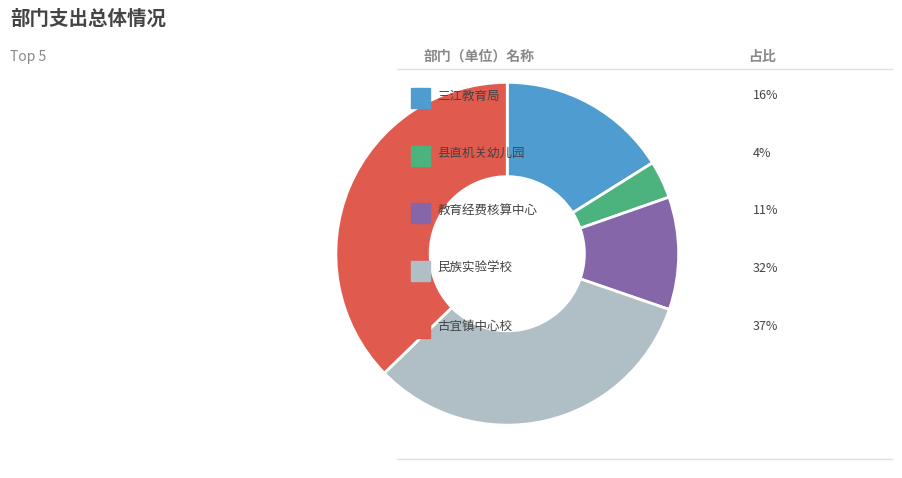

Is there a majority slice in this chart?

No